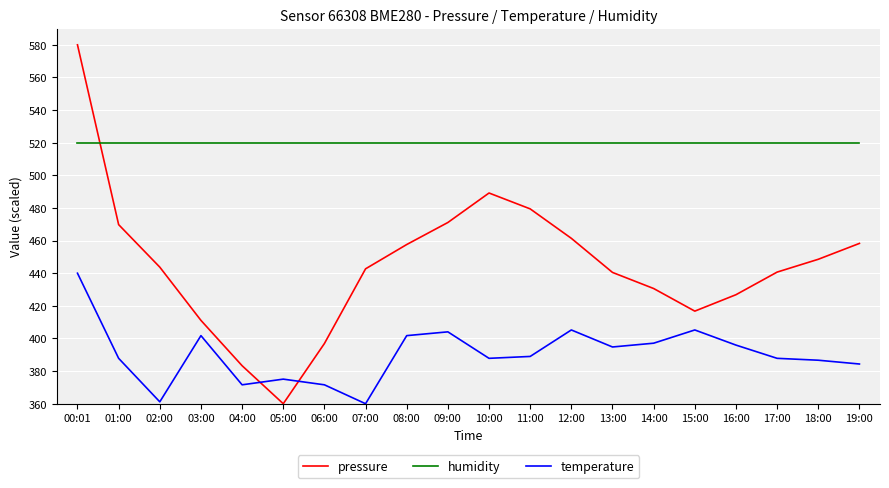

At which category is the sum across all series the highest?

00:01